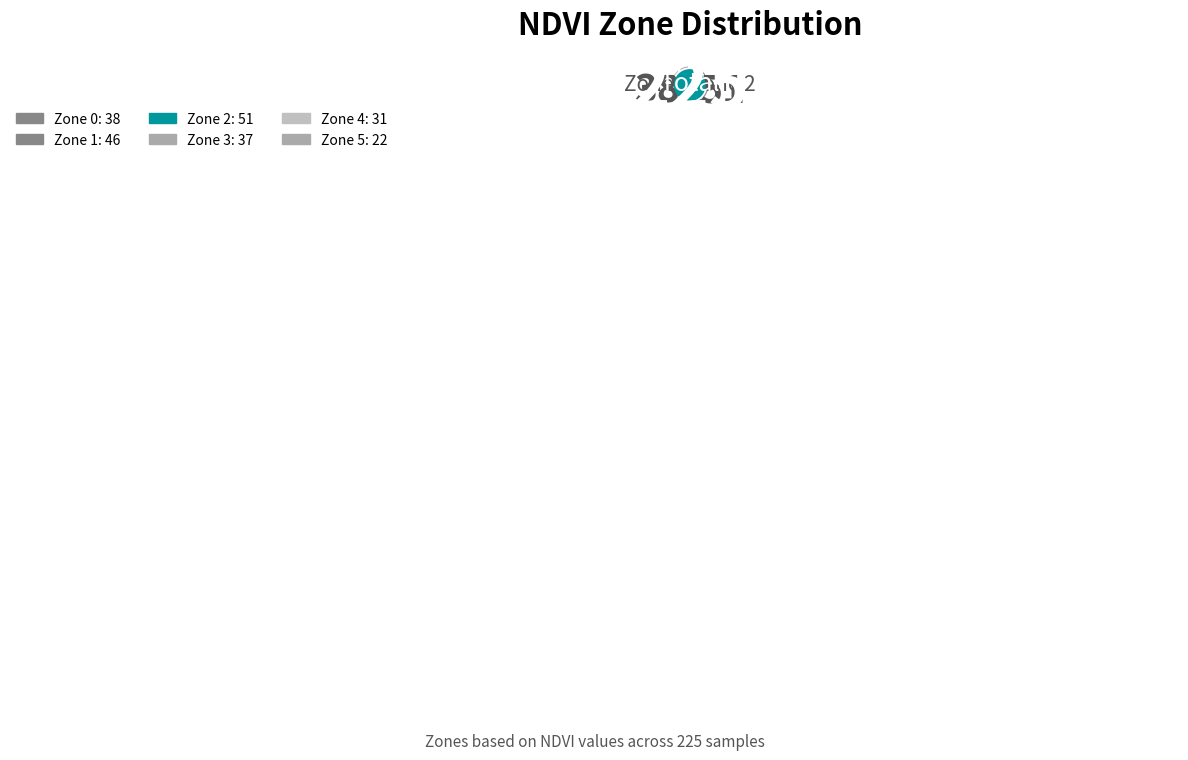

How many slices are in this pie chart?

6